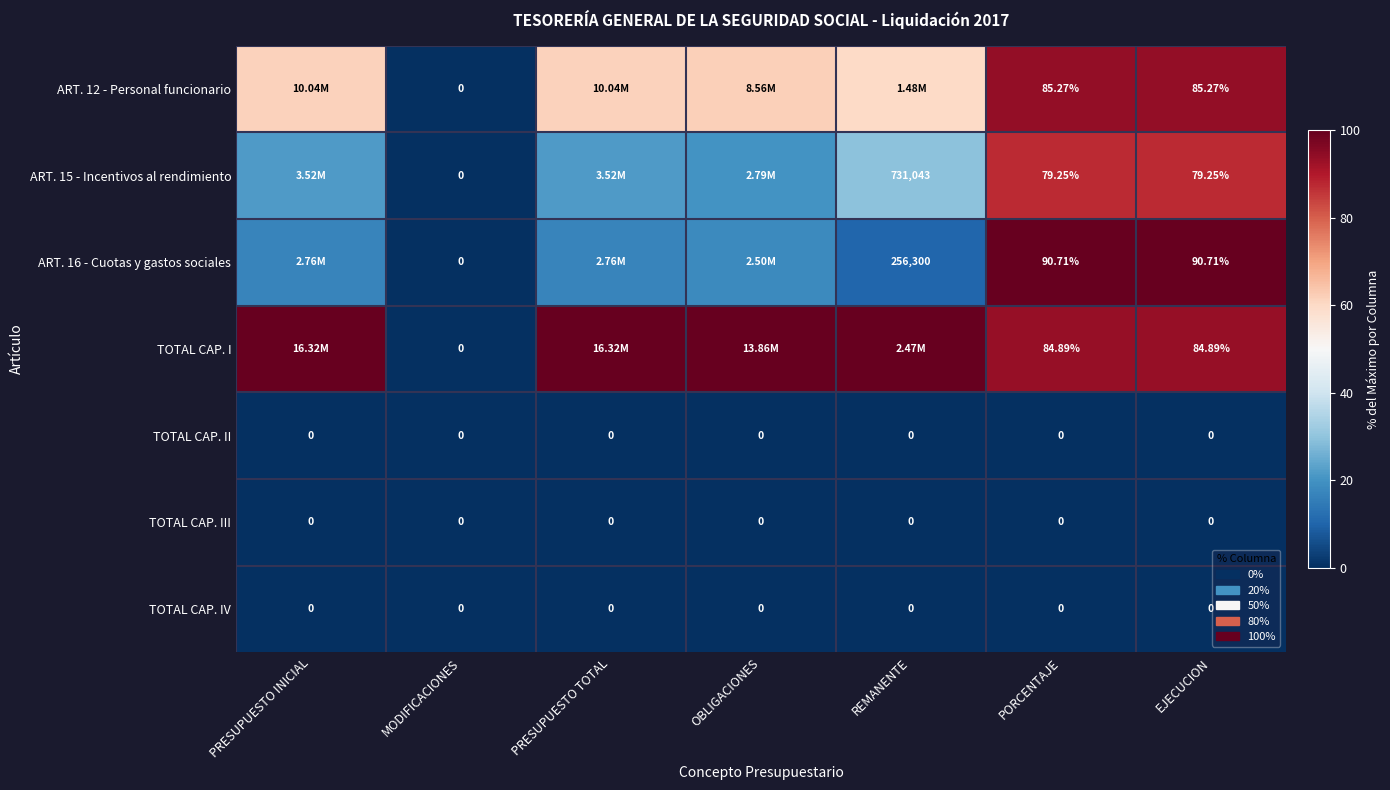

What is the difference between the ART. 15 - Incentivos al rendimiento values at REMANENTE and OBLIGACIONES?

9.5